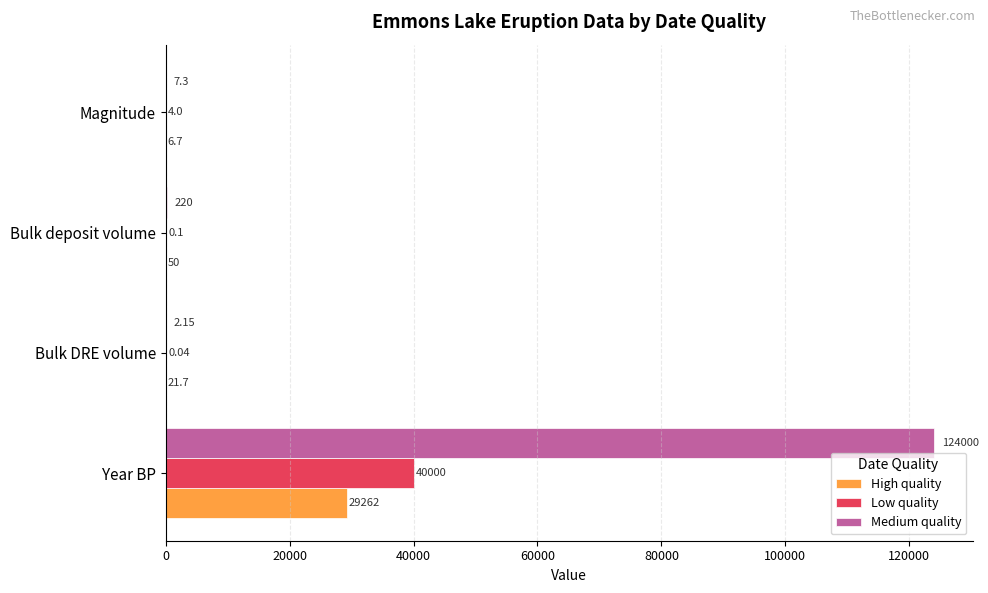

At which label is Medium quality closest to 62001?

Bulk deposit volume